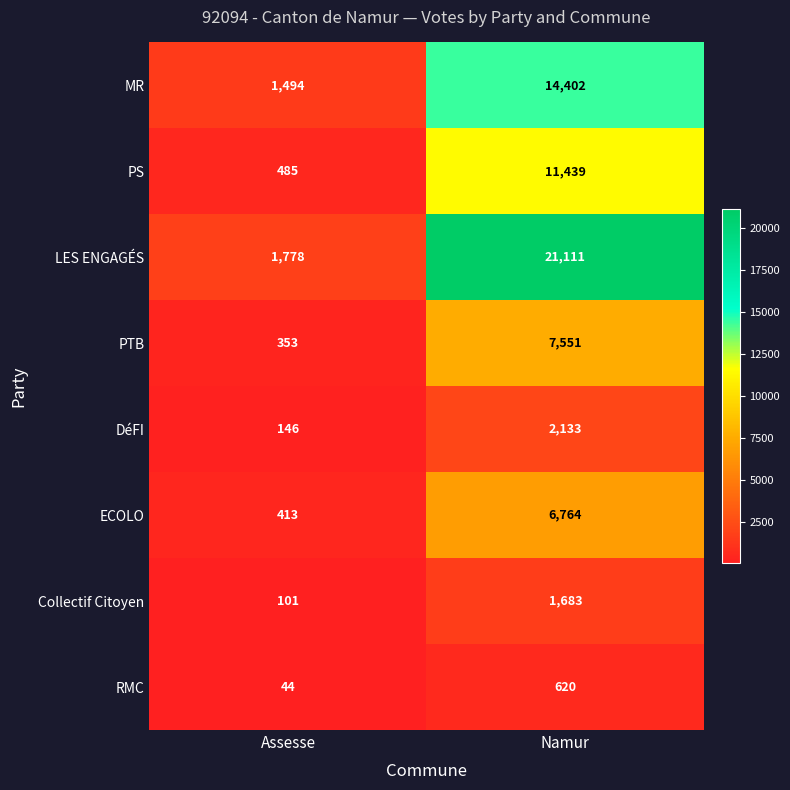

At which category does the chart reach its minimum across all series?

Assesse